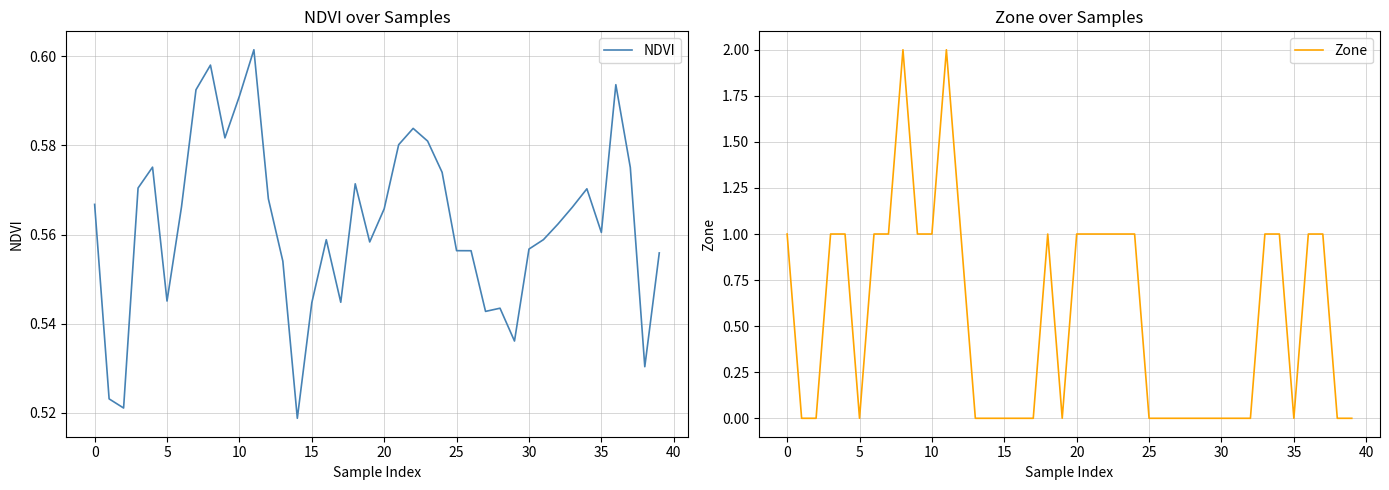

Does the chart have visible grid lines?

Yes